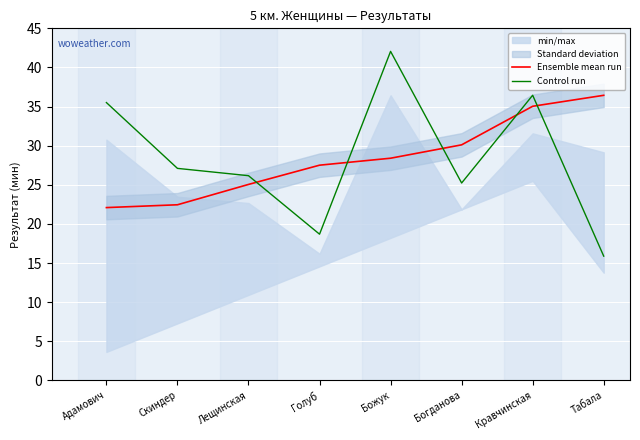

Is the value of Control run at Кравчинская greater than the value of Ensemble mean run at Адамович?

Yes